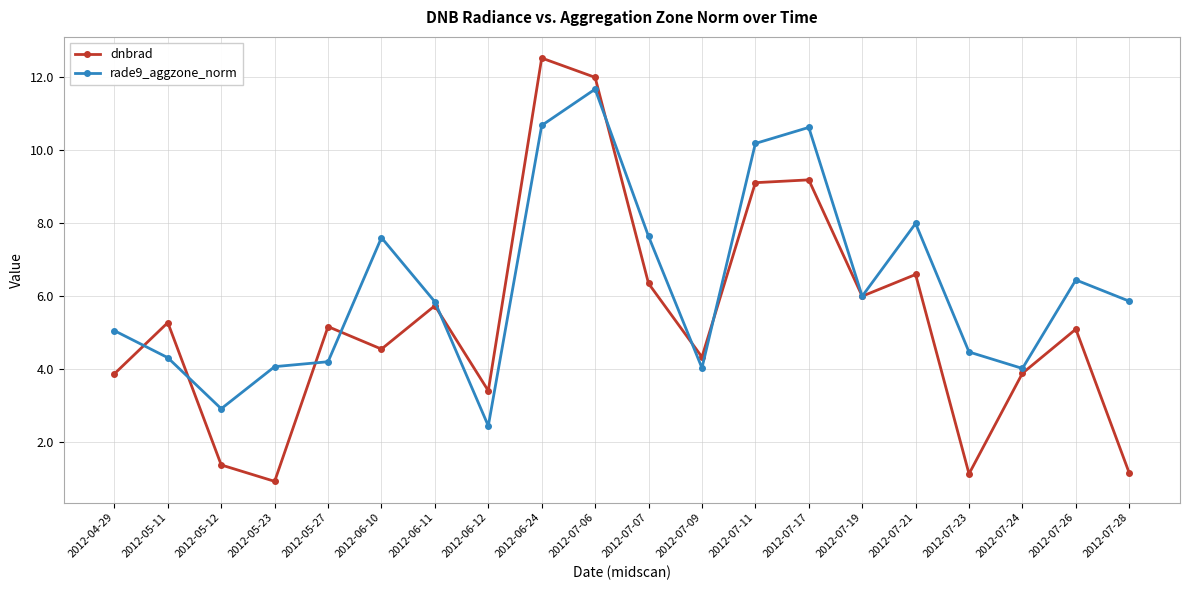

Rank the series by their average value, from lowest to highest.

dnbrad, rade9_aggzone_norm